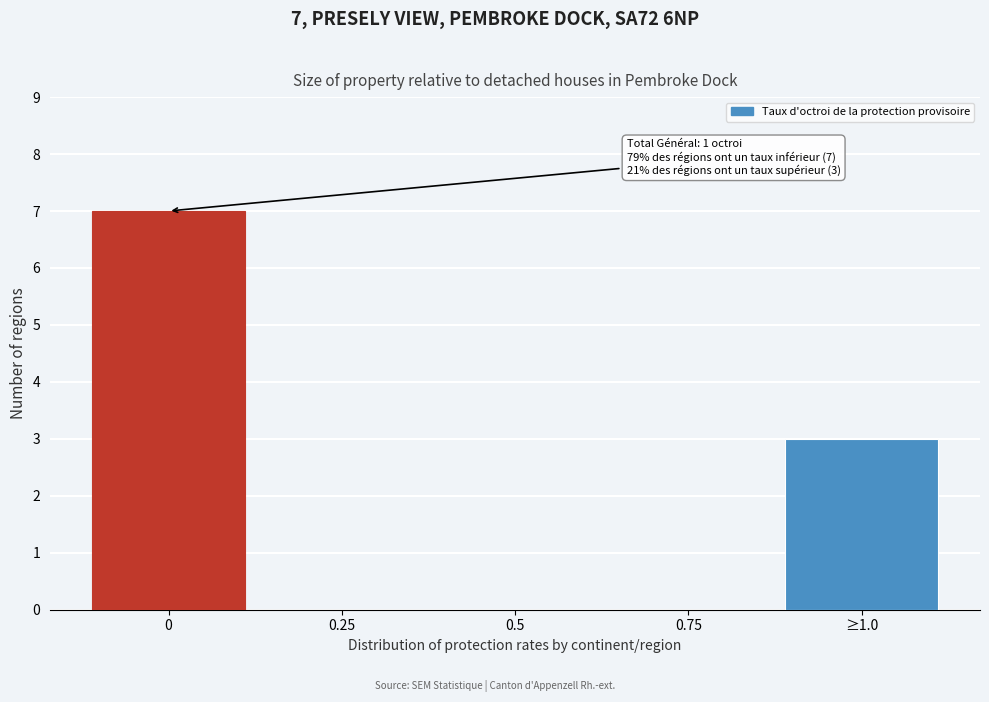

Reading left to right, list all the values displayed in this chart.

0=7	0.25=0	0.5=0	0.75=0	≥1.0=3